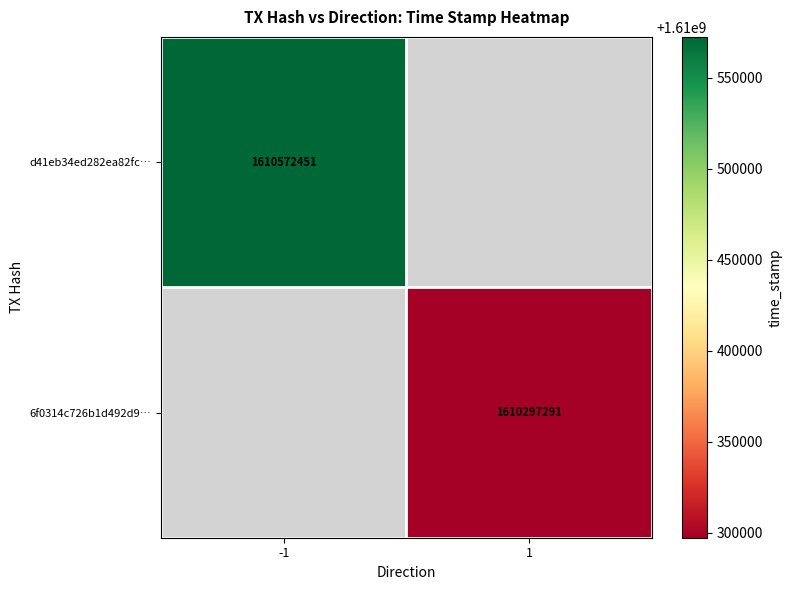

The value of d41eb34ed282ea82fc… at -1 is 1610572451. True or false?

True